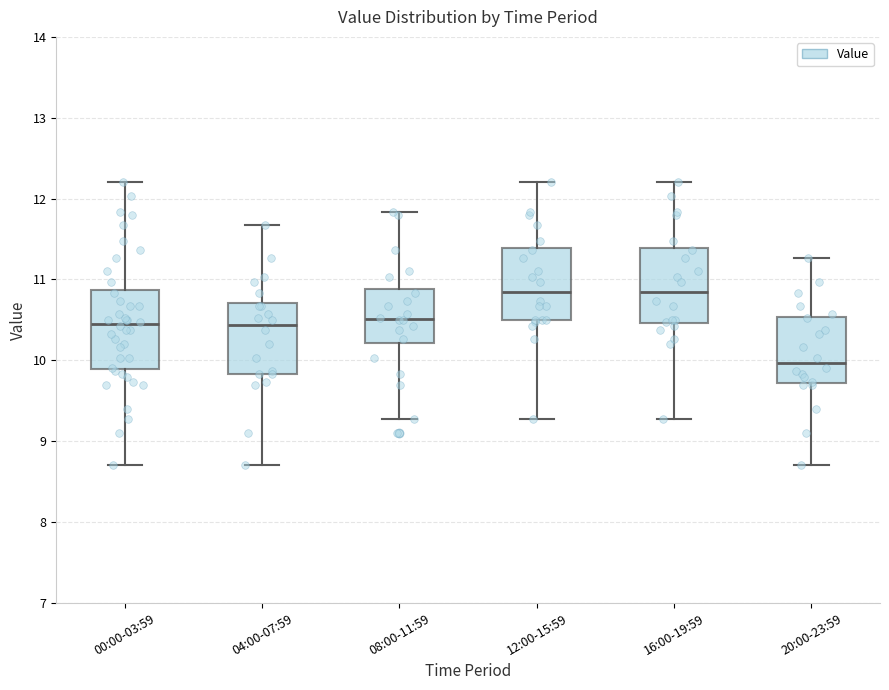

Where does the lower whisker of the box for 00:00-03:59 end on the y-axis? The values are not printed on the chart, so give them approximately, as read against the axis.

8.7